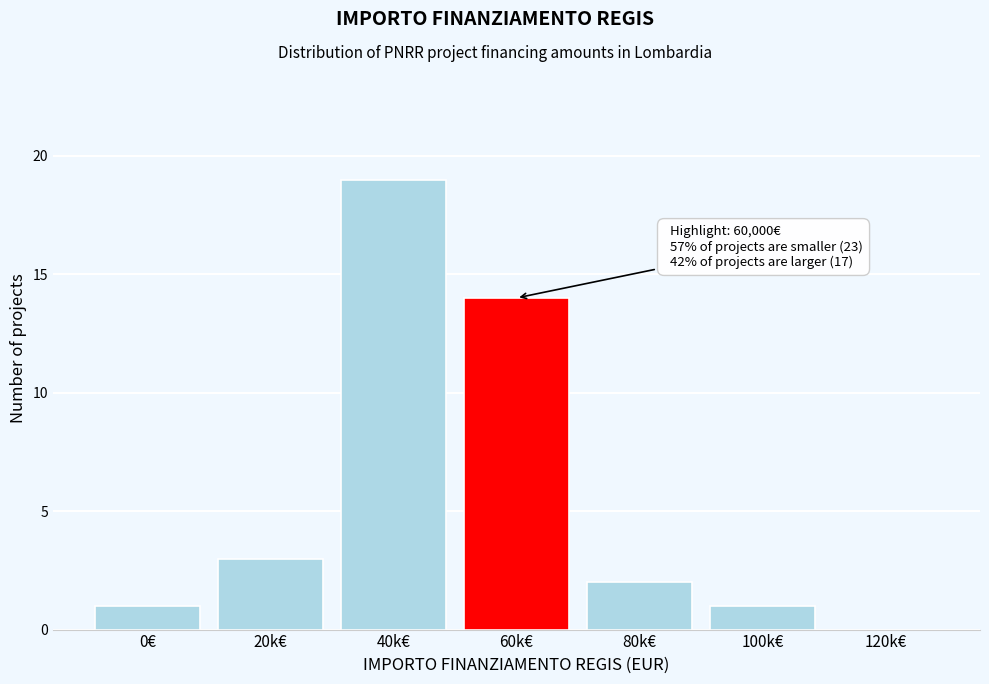

Reading left to right, what are all the values shown in this chart?

0€=1	20k€=3	40k€=19	60k€=14	80k€=2	100k€=1	120k€=0